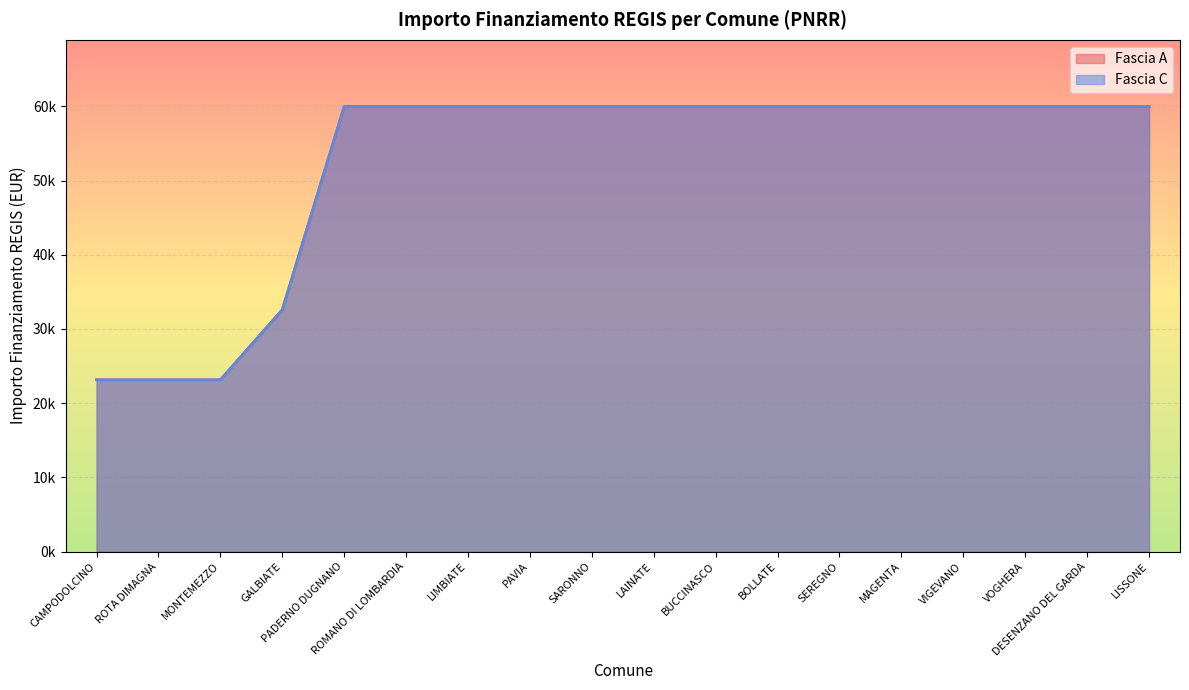

At LISSONE, list the series in order from smallest to largest.

Fascia A, Fascia C